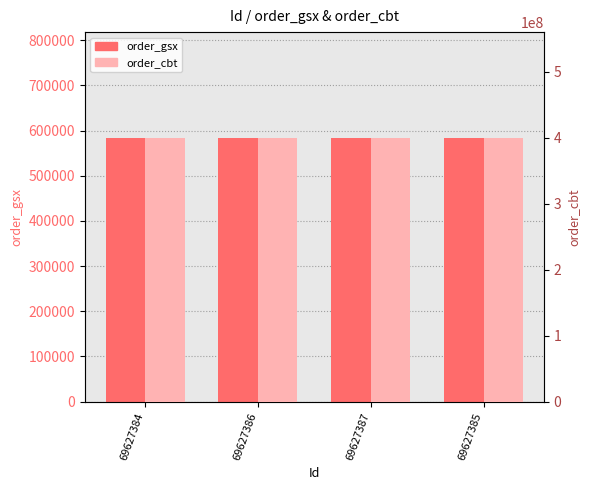

What is the label of the 4th bar from the right?

69627384